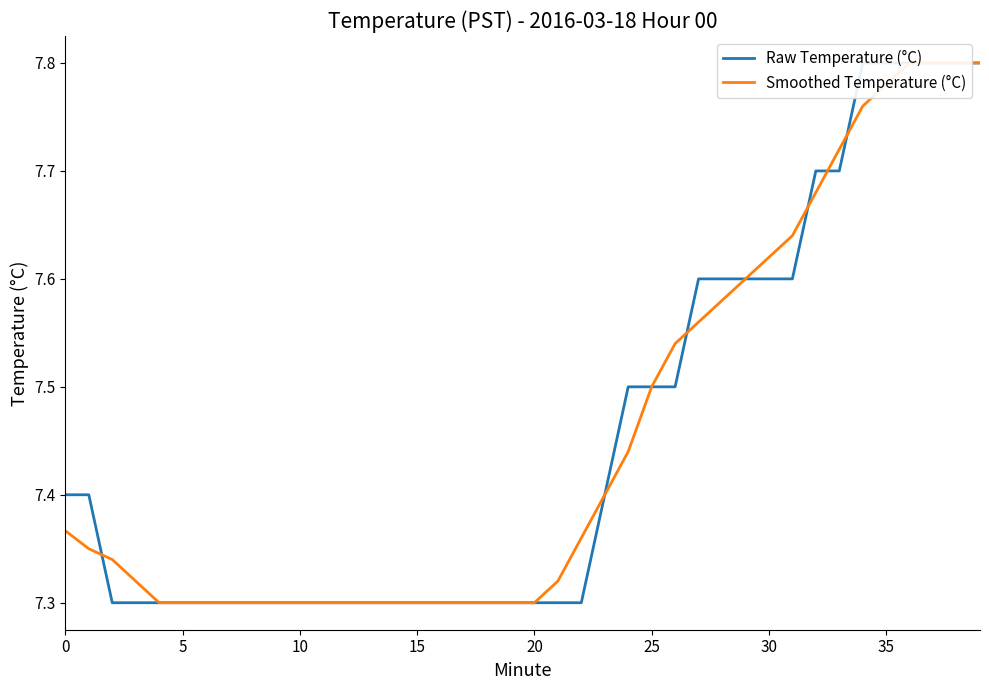

Between 14 and 19, which series saw the biggest shift?

Raw Temperature (°C)